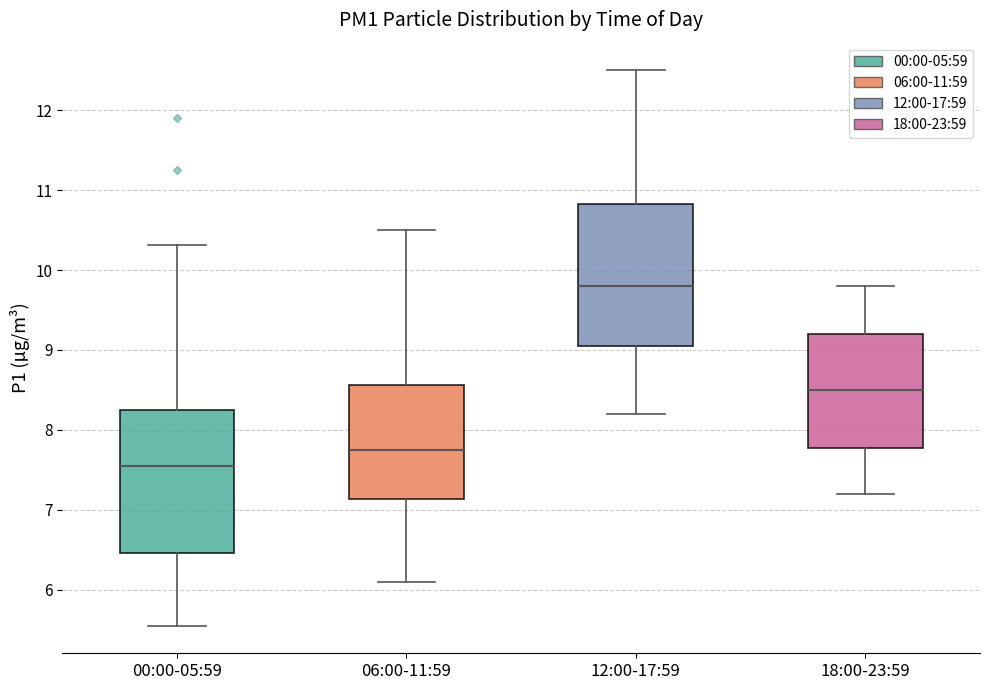

Reading left to right, read every box against the y-axis: the position of its median line, the range the box covers, and the ends of its whiskers. The values are not printed on the chart, so give them approximately, as read against the axis.

00:00-05:59: median 7.6, box 6.5 to 8.3, whiskers 5.6 to 10.3
06:00-11:59: median 7.8, box 7.1 to 8.6, whiskers 6.1 to 10.5
12:00-17:59: median 9.8, box 9.1 to 10.8, whiskers 8.2 to 12.5
18:00-23:59: median 8.5, box 7.8 to 9.2, whiskers 7.2 to 9.8